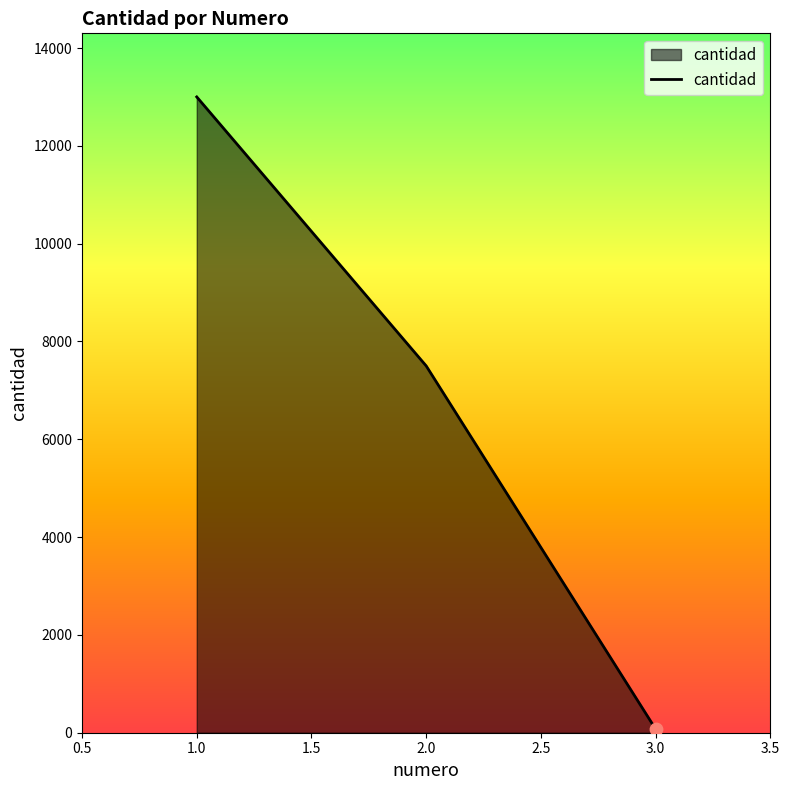

What is the ratio of the value at 2.0 to the value at 1.0?

0.6